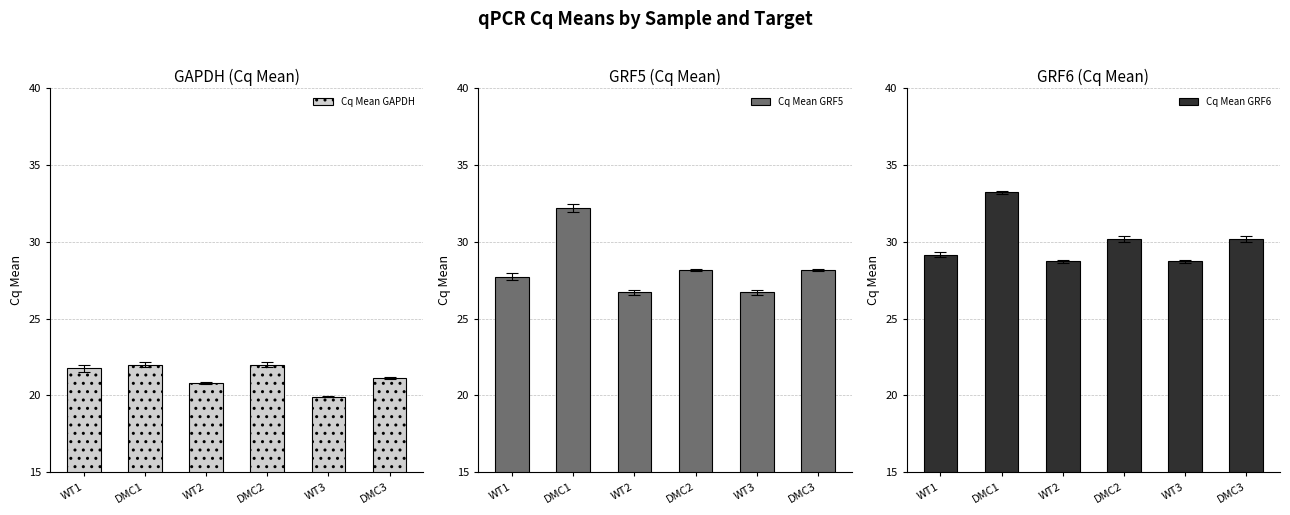

What is the approximate value of Cq Mean GAPDH at WT2?

20.8